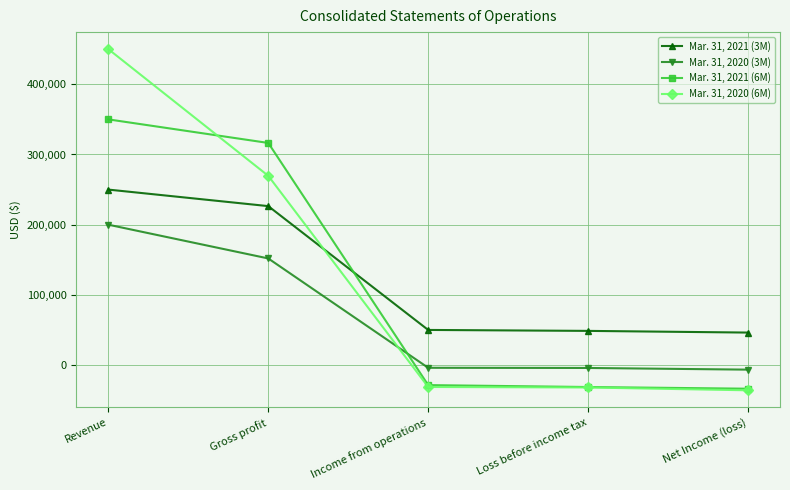

List the series in order of their peak value, highest first.

Mar. 31, 2020 (6M), Mar. 31, 2021 (6M), Mar. 31, 2021 (3M), Mar. 31, 2020 (3M)